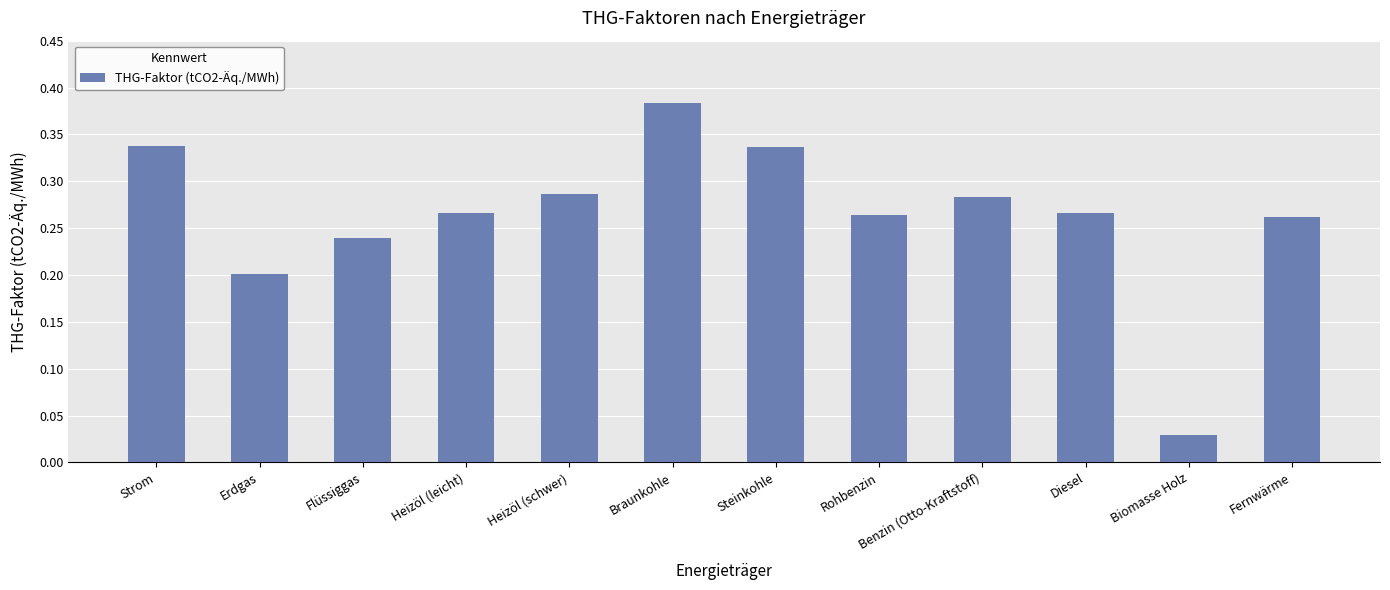

What is the sum of all values?

3.2